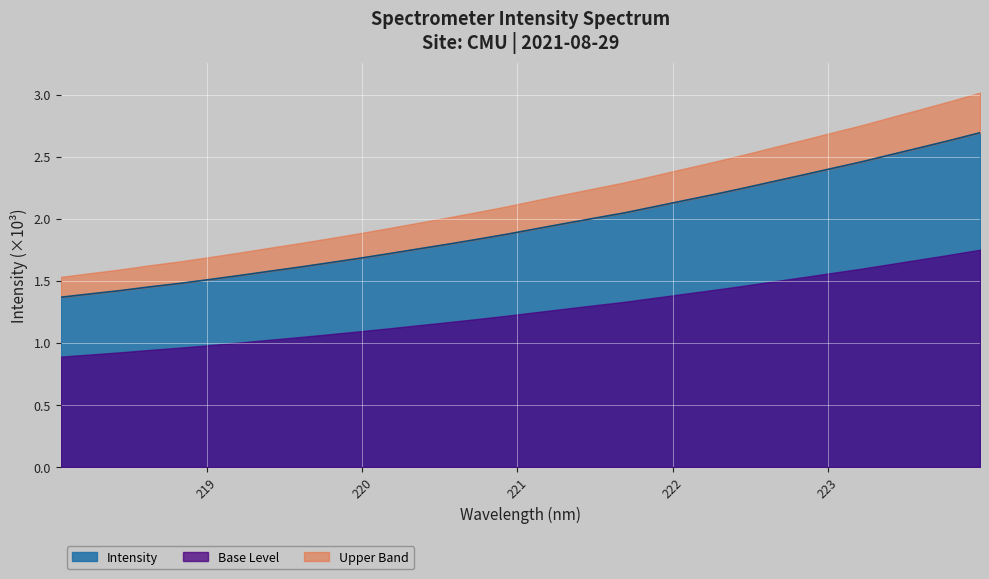

At which category does the chart reach its peak across all series?

223.9802